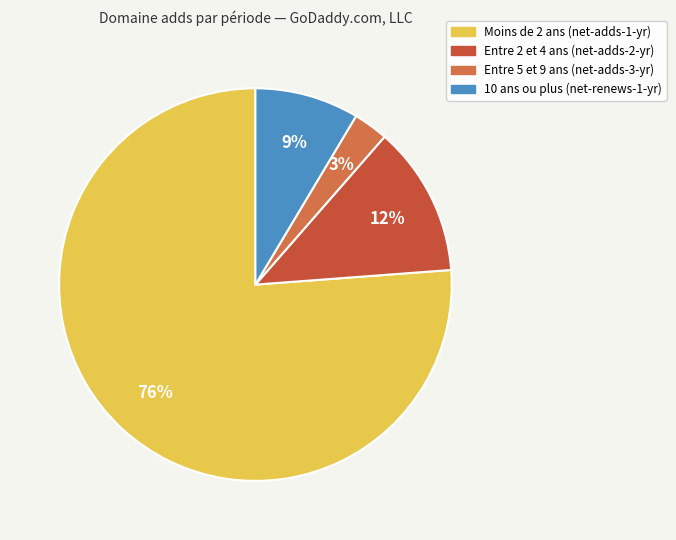

Is there any slice that represents more than half of the pie?

Yes